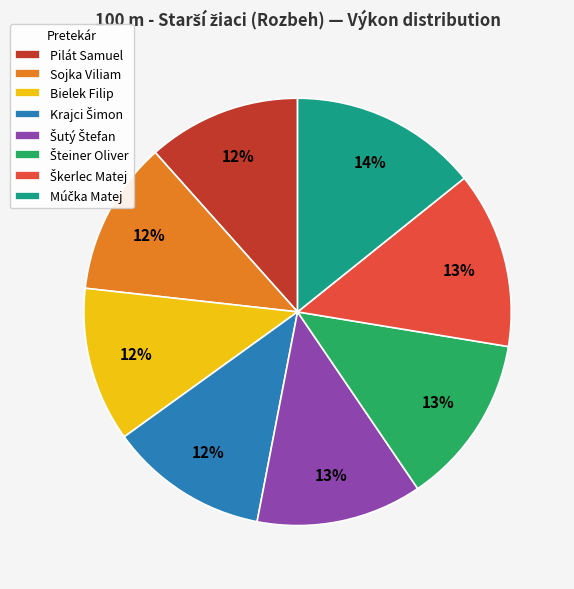

To the nearest percent, what percentage of the pie is Sojka Viliam?

12%